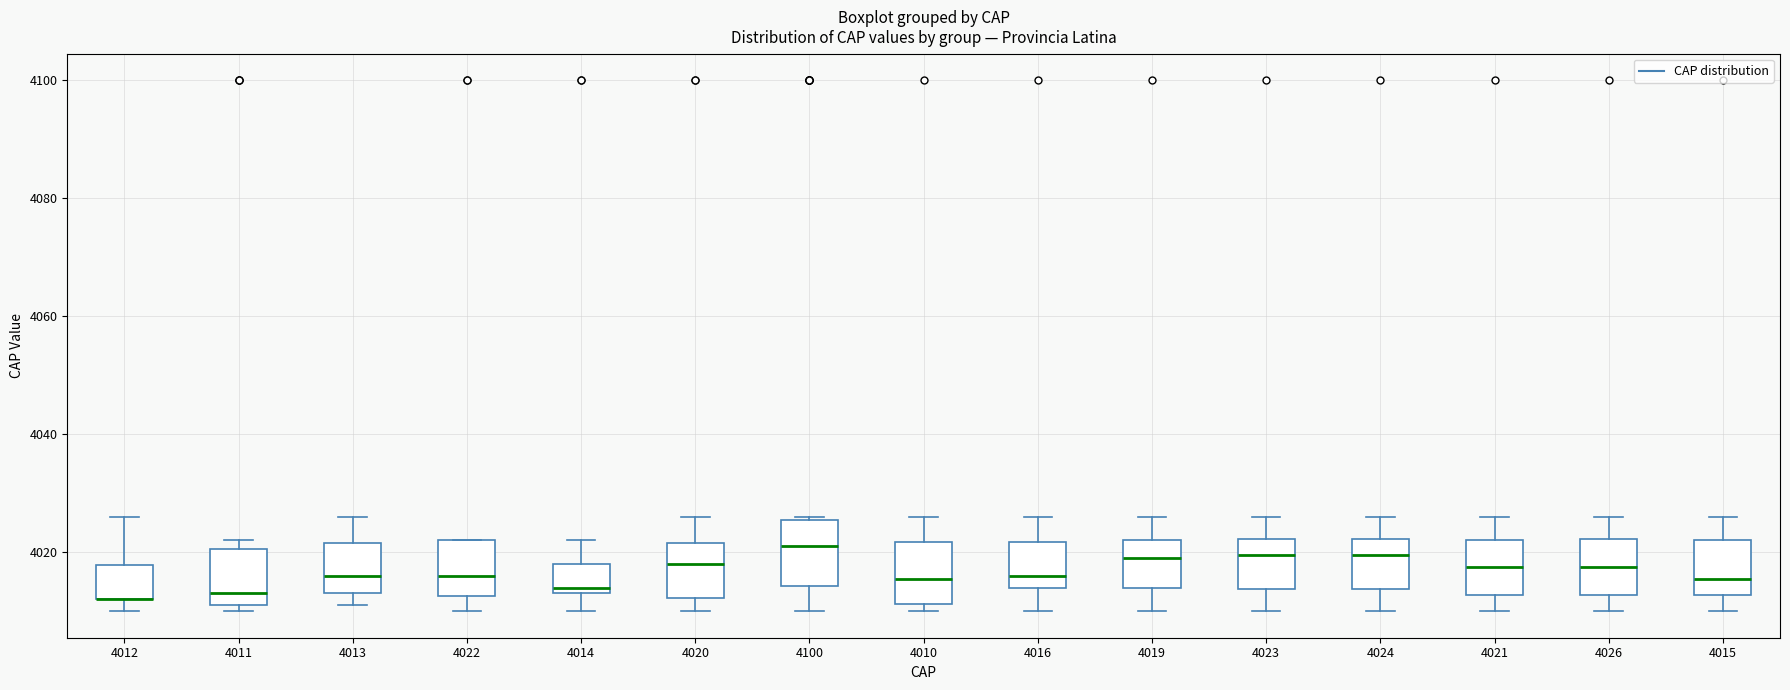

Reading left to right, transcribe this box plot: for each box, give where its median line is, the range the box spans, and where its two whiskers end, as read against the y-axis. The values are not printed on the chart, so give them approximately, as read against the axis.

4012: median 4012 (drawn on the box's lower edge), box 4012 to 4018, whiskers 4010 to 4026
4011: median 4014, box 4012 to 4020, whiskers 4010 to 4022
4013: median 4016, box 4014 to 4022, whiskers 4012 to 4026
4022: median 4016, box 4012 to 4022, whiskers 4010 to 4022
4014: median 4014 (just above the box's lower edge), box 4014 to 4018, whiskers 4010 to 4022
4020: median 4018, box 4012 to 4022, whiskers 4010 to 4026
4100: median 4022, box 4014 to 4026, whiskers 4010 to 4026
4010: median 4016, box 4012 to 4022, whiskers 4010 to 4026
4016: median 4016, box 4014 to 4022, whiskers 4010 to 4026
4019: median 4020, box 4014 to 4022, whiskers 4010 to 4026
4023: median 4020, box 4014 to 4022, whiskers 4010 to 4026
4024: median 4020, box 4014 to 4022, whiskers 4010 to 4026
4021: median 4018, box 4012 to 4022, whiskers 4010 to 4026
4026: median 4018, box 4012 to 4022, whiskers 4010 to 4026
4015: median 4016, box 4012 to 4022, whiskers 4010 to 4026